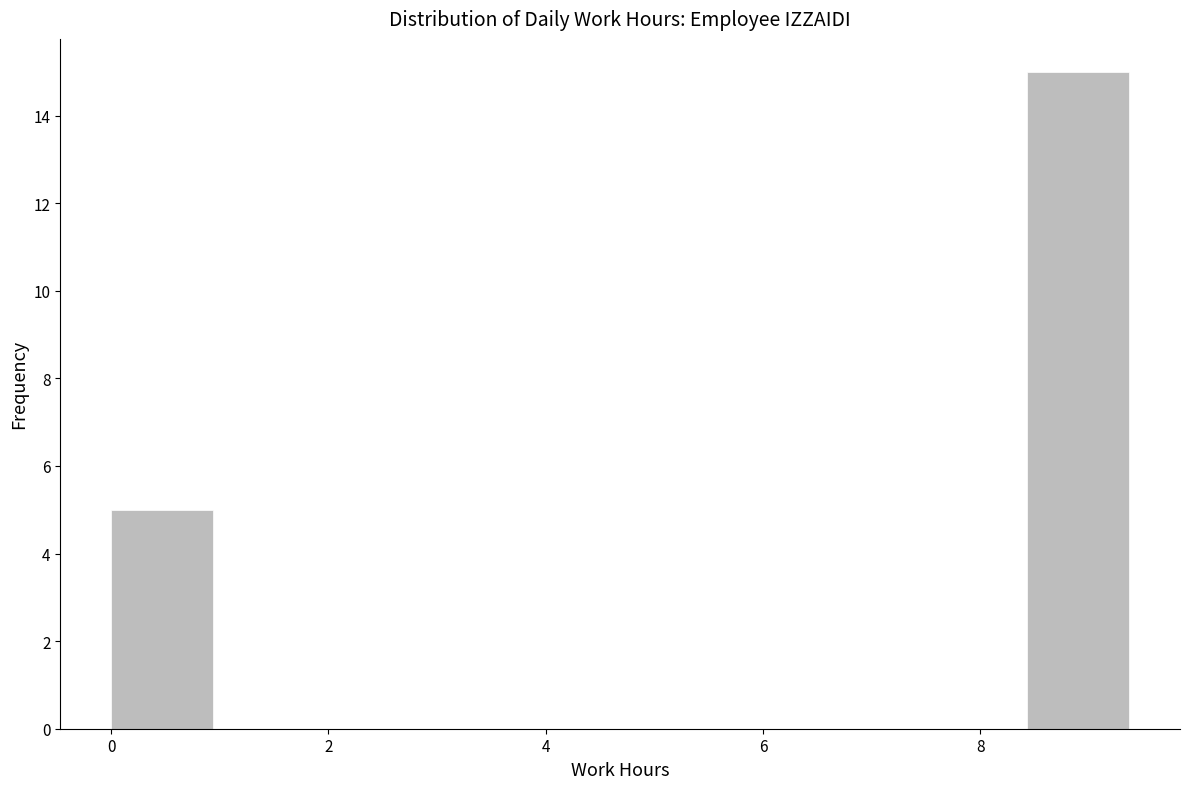

Reading left to right, transcribe this chart: for each bar, give the range it covers on the x-axis and its height. Neither the bar edges nor the heights are printed on the chart, so give them approximately, as read against the axes.

0.0 to 1.0: 5
1.0 to 1.8: 0
1.8 to 2.8: 0
2.8 to 3.8: 0
3.8 to 4.6: 0
4.6 to 5.6: 0
5.6 to 6.6: 0
6.6 to 7.4: 0
7.4 to 8.4: 0
8.4 to 9.4: 15